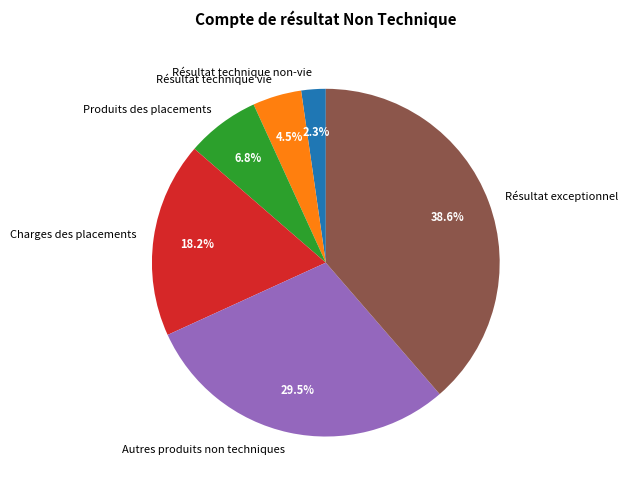

The Résultat technique non-vie slice represents 2% of the pie. True or false?

True